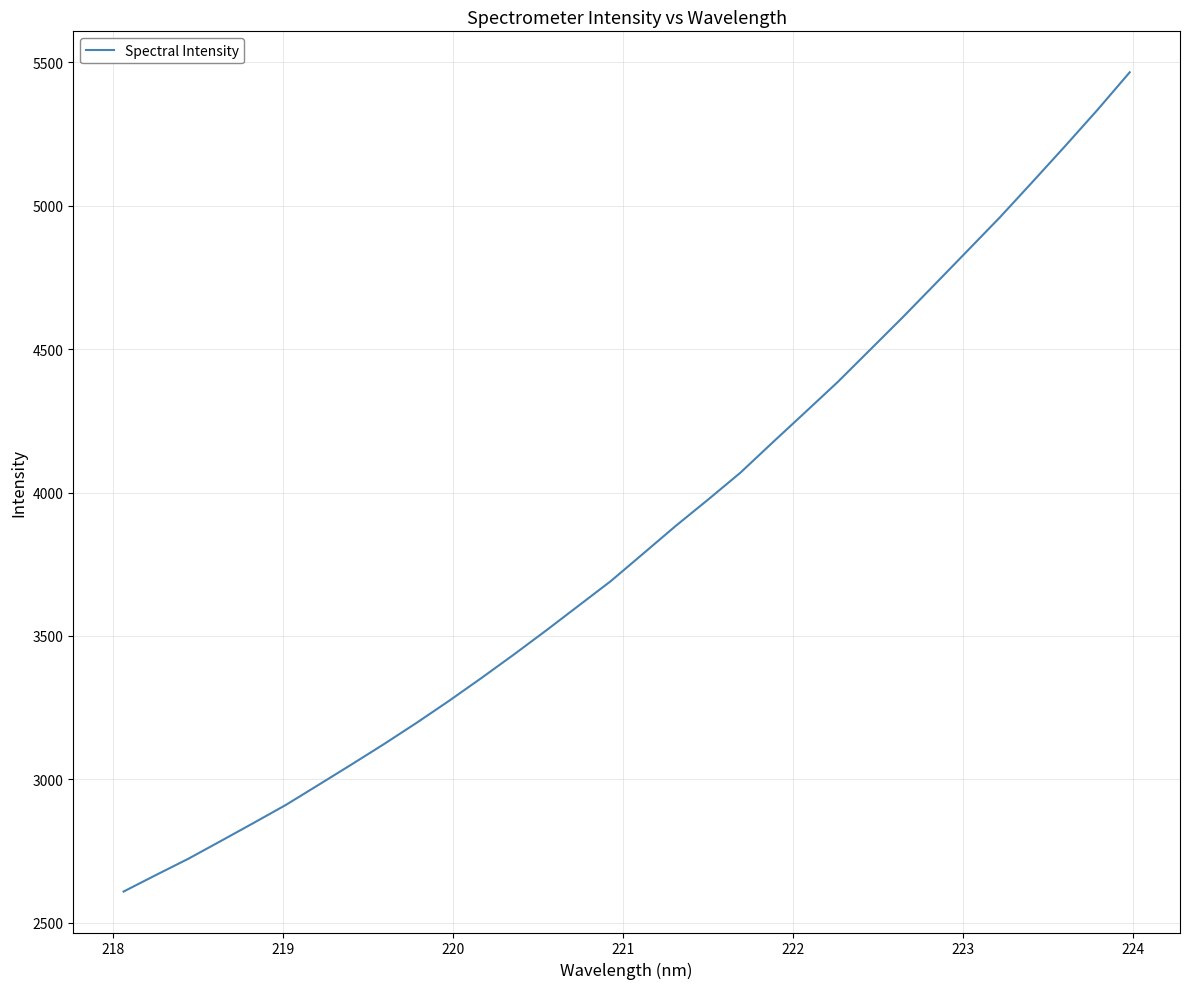

What is the maximum value shown in the chart?

5465.5